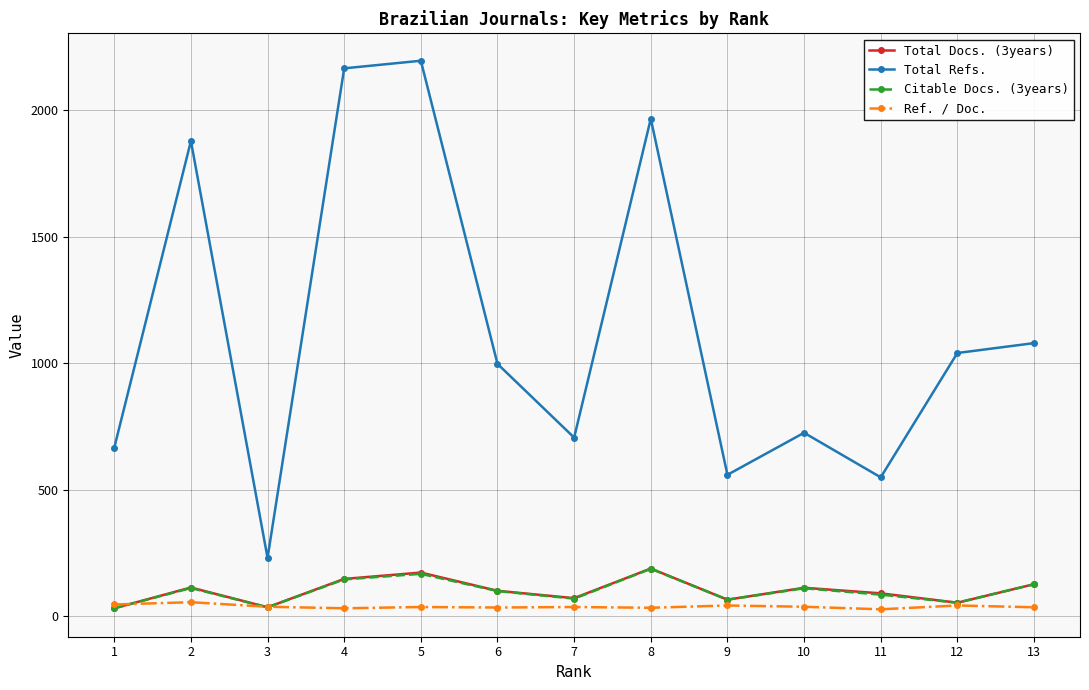

Does the chart have visible grid lines?

Yes